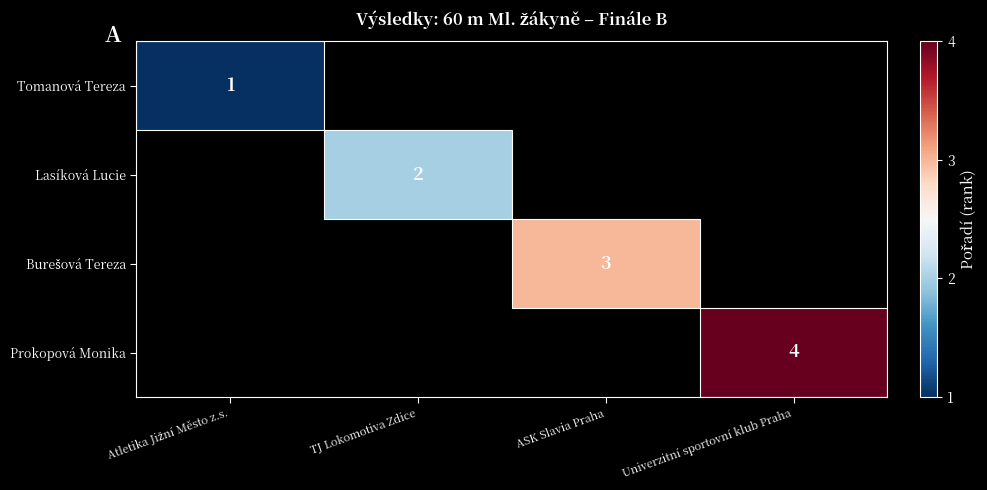

List the series in order of their peak value, lowest first.

Tomanová Tereza, Lasíková Lucie, Burešová Tereza, Prokopová Monika